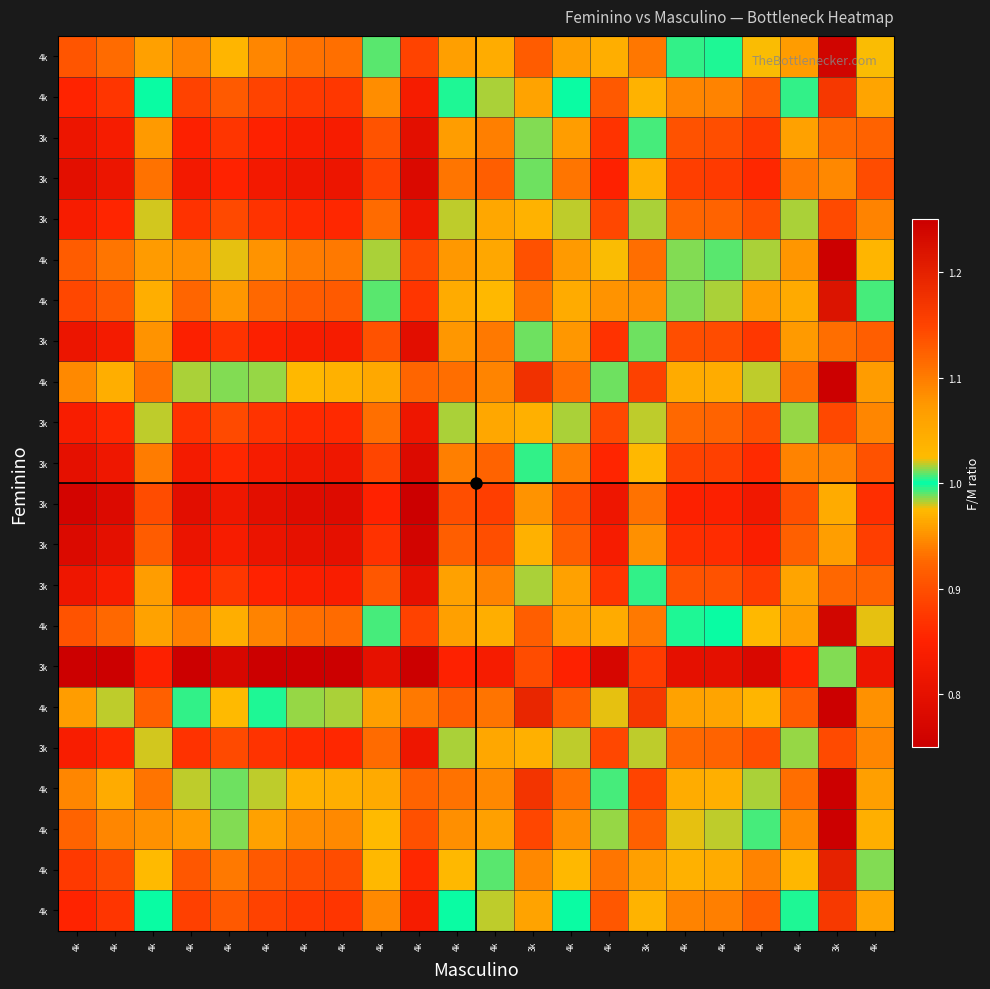

What is the difference between the highest and lowest values at 4k?

0.2